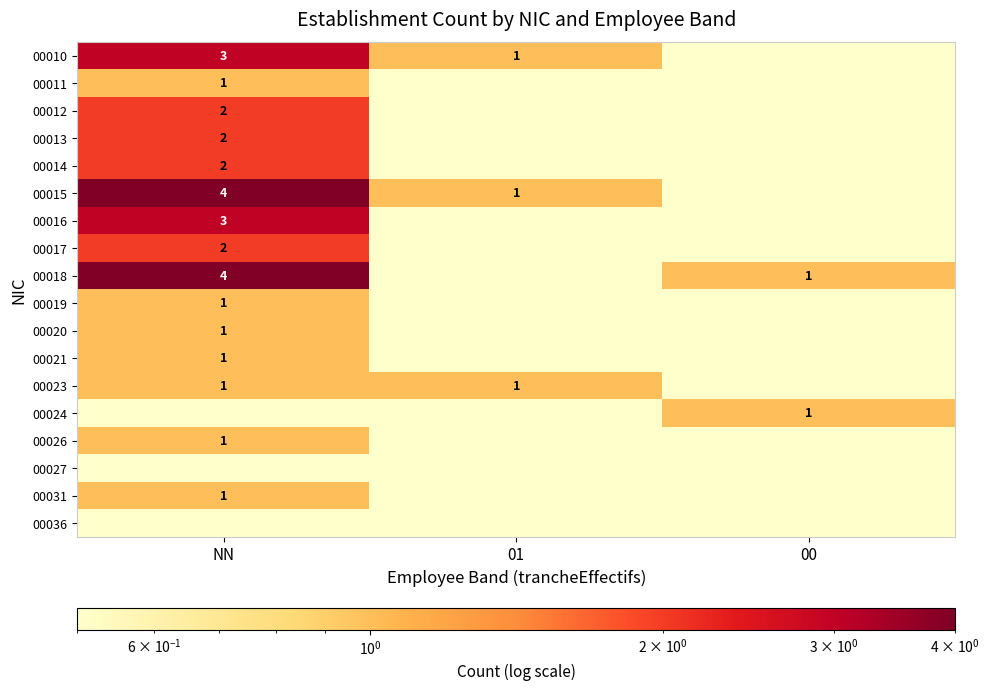

What is the maximum value shown in the chart?

4.0